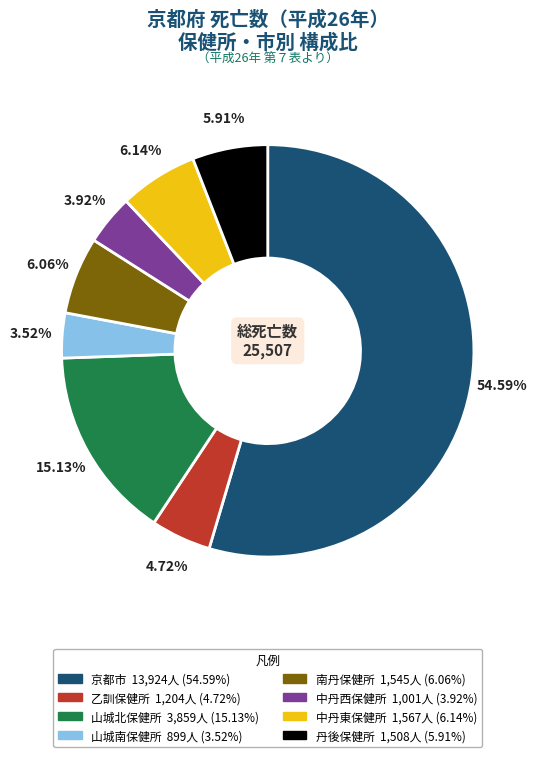

Does 京都市 represent more than half of the total?

Yes